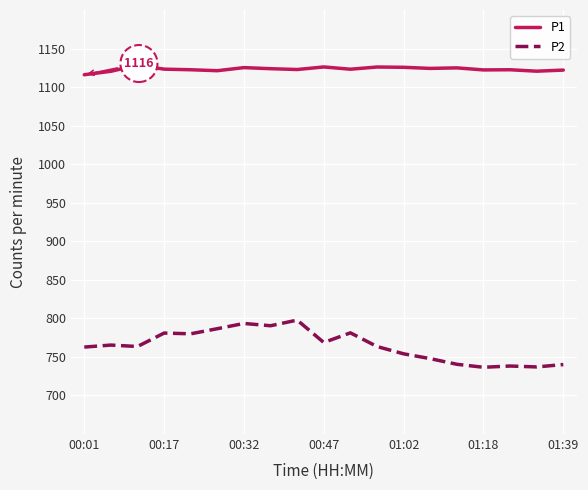

List the series in order of their peak value, highest first.

P1, P2